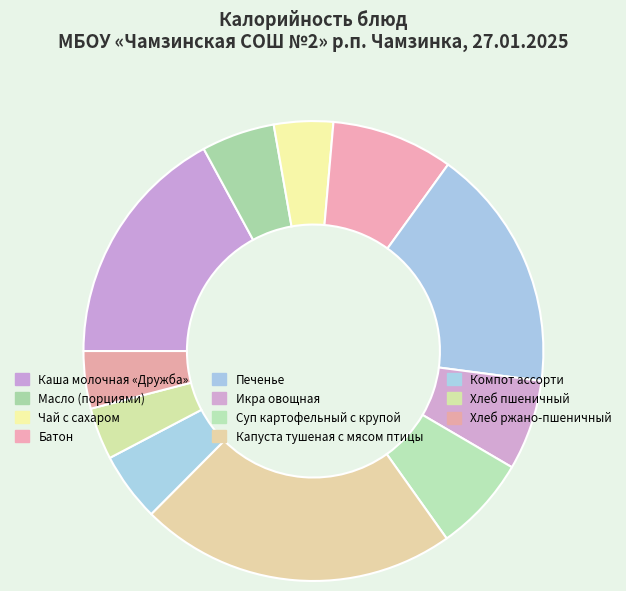

To the nearest percent, what portion does Чай с сахаром represent?

4%